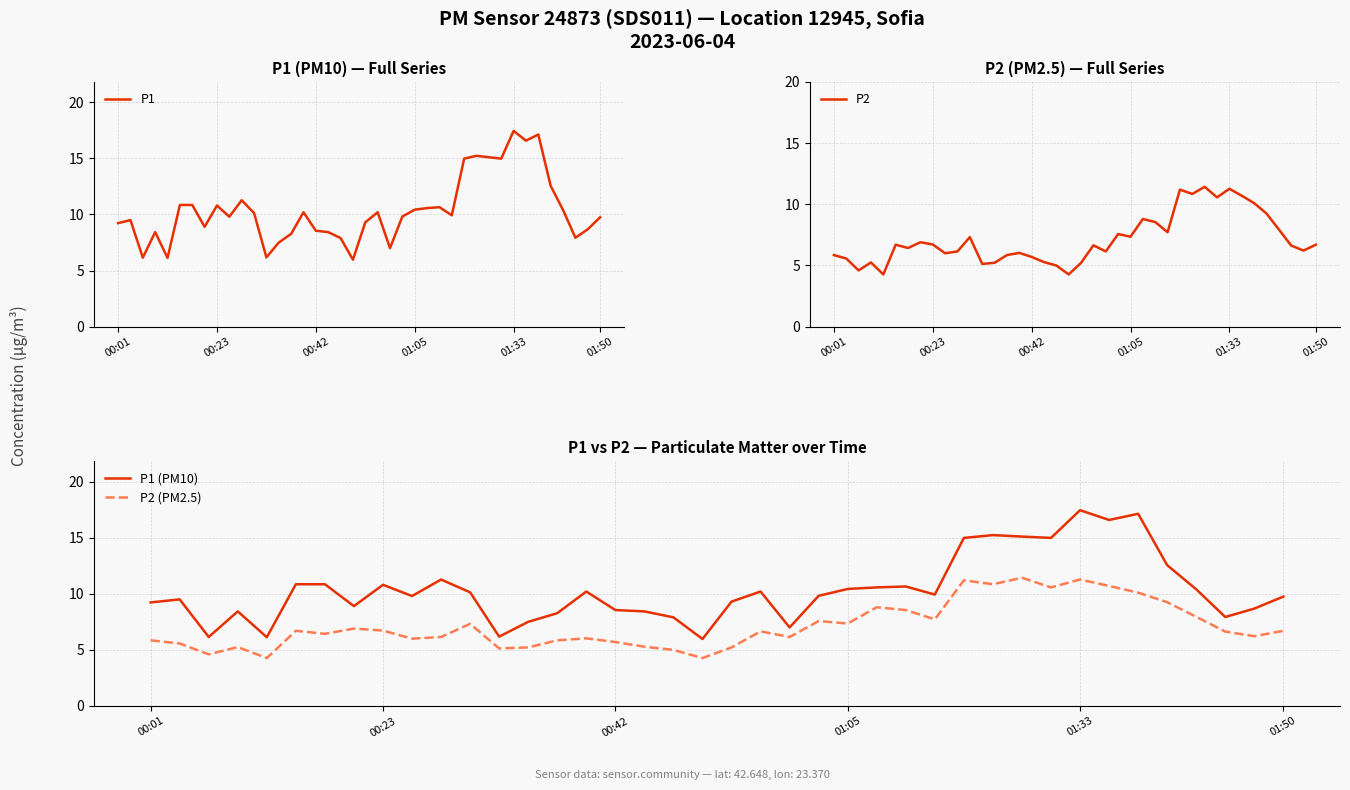

What is the total value across all series at 30?

53.1